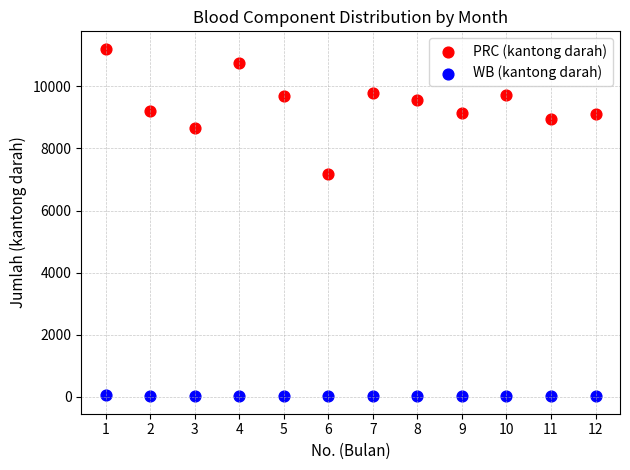

Which series has the widest spread of Y values?

PRC (kantong darah)